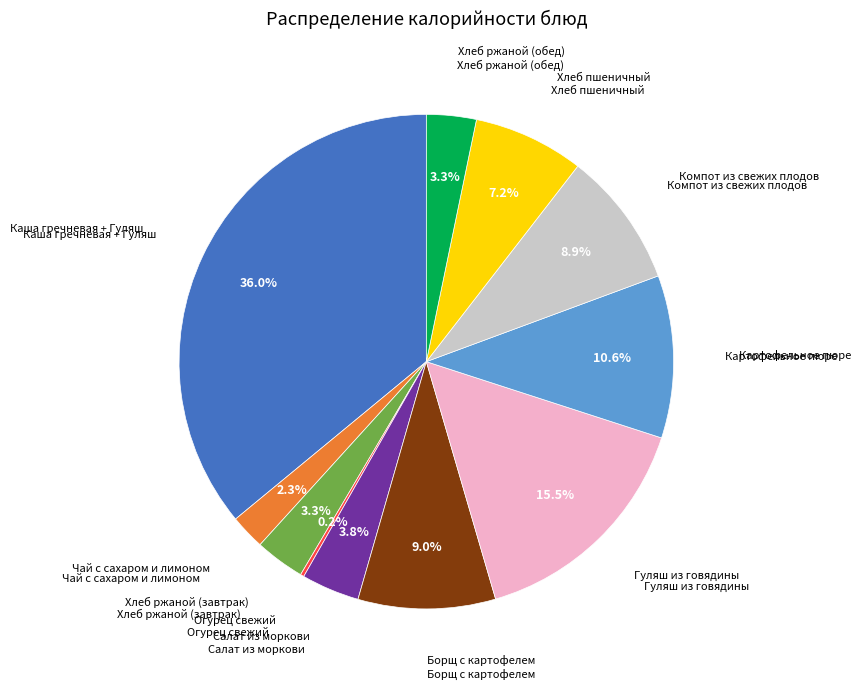

Is there any slice that represents more than half of the pie?

No